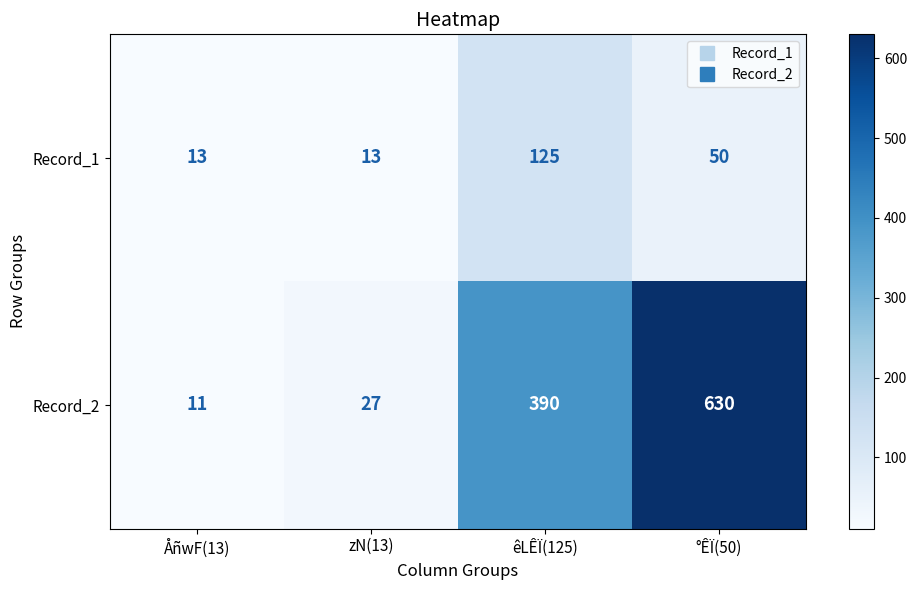

True or false: Record_1 has a value of 13 at ÅñwF(13).

True